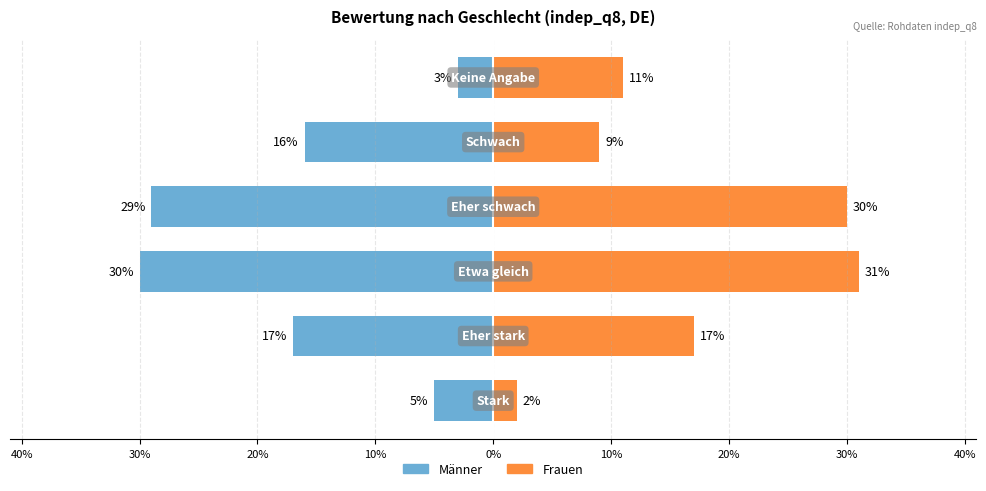

What is the value of the Frauen bar at the 2nd from the left?

17